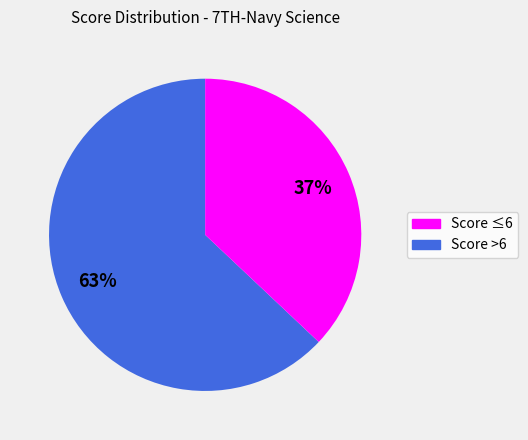

Is there any slice that represents more than half of the pie?

Yes